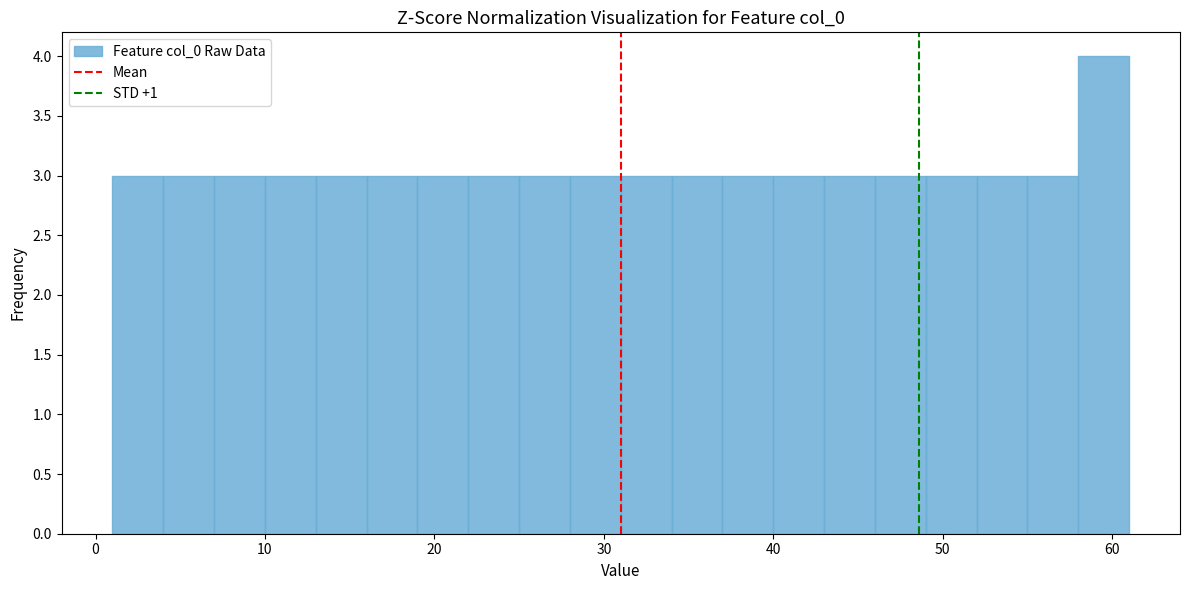

Around what value on the x-axis is the tallest bar? Give the approximate position of its centre, as read against the axis.

60